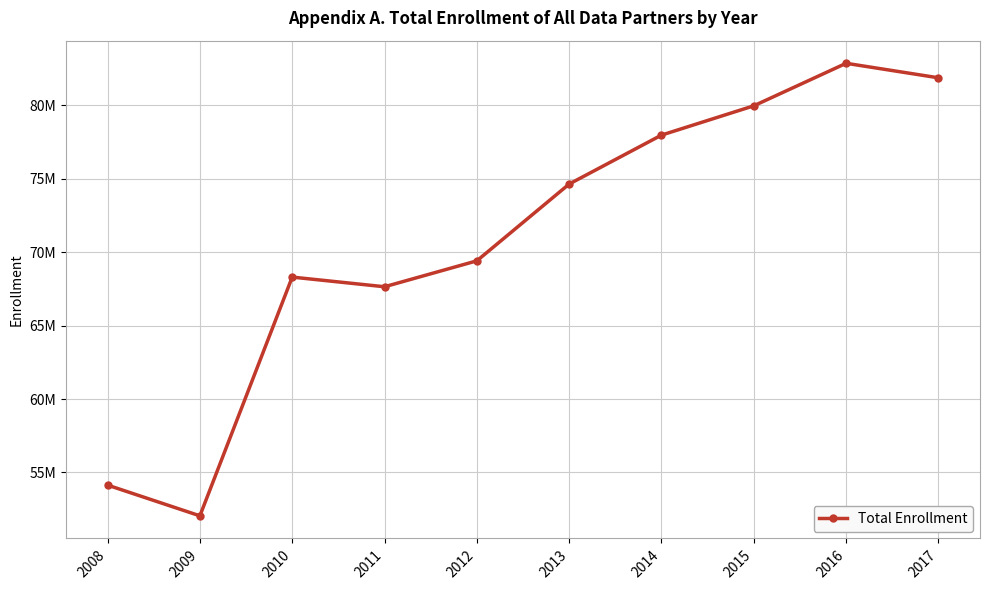

Does the chart have visible grid lines?

Yes